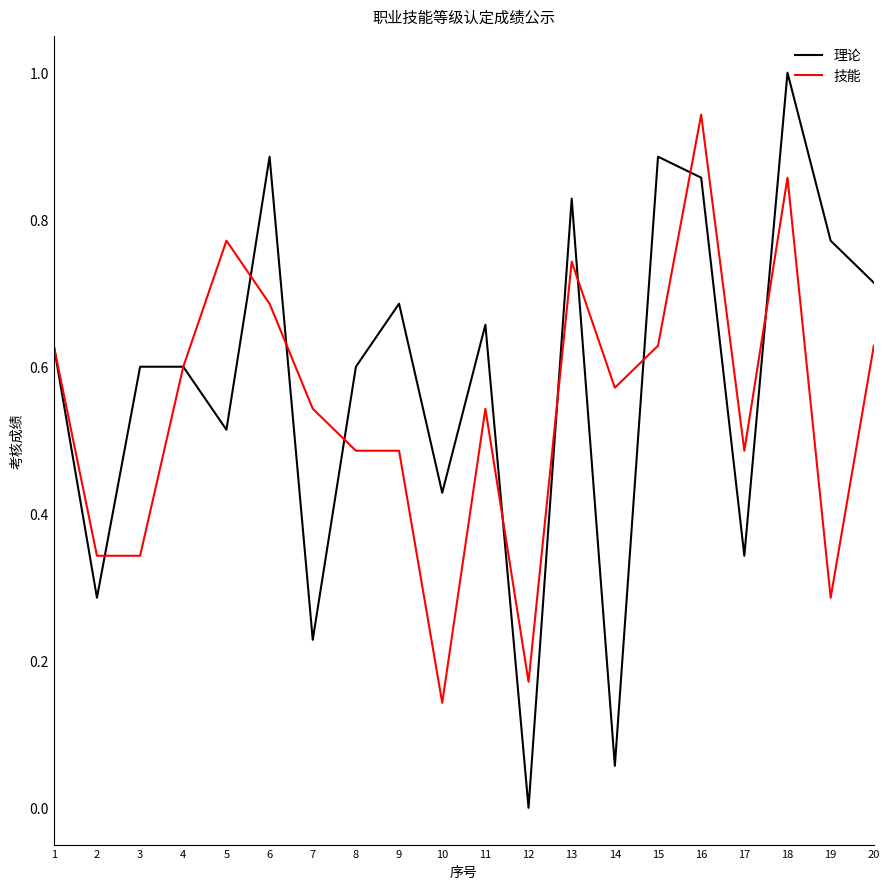

What is the sum of all 理论 values?

11.6